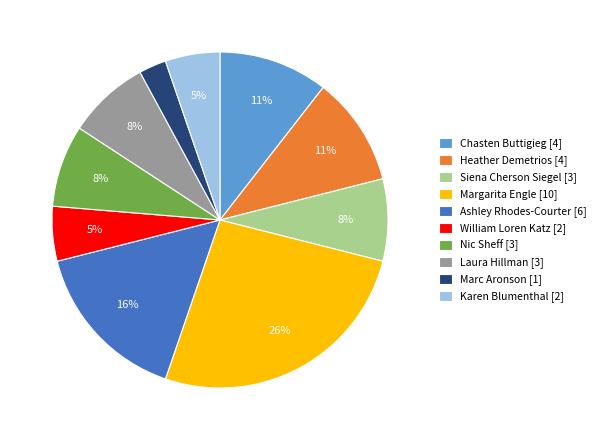

Do Chasten Buttigieg [4] and Marc Aronson [1] together represent more than half of the pie?

No